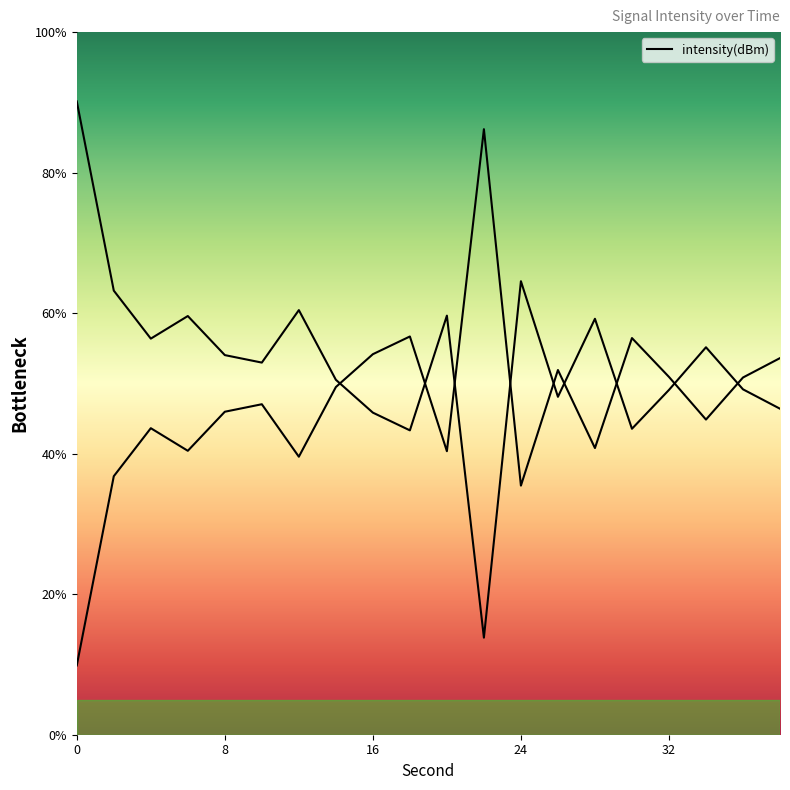

The value at 8 is 14.0. True or false?

False